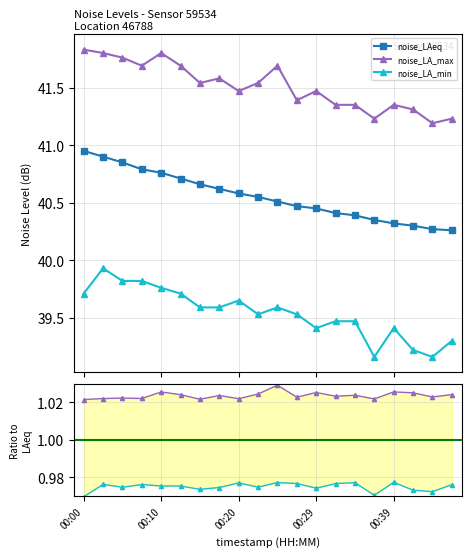

Reading left to right, what are all the values shown in this chart?

noise_LAeq: 41.0	40.9	40.9	40.8	40.8	40.7	40.7	40.6	40.6	40.5	40.5	40.5	40.5	40.4	40.4	40.4	40.3	40.3	40.3	40.3
noise_LA_max: 41.8	41.8	41.8	41.7	41.8	41.7	41.5	41.6	41.5	41.5	41.7	41.4	41.5	41.4	41.4	41.2	41.4	41.3	41.2	41.2
noise_LA_min: 39.7	39.9	39.8	39.8	39.8	39.7	39.6	39.6	39.6	39.5	39.6	39.5	39.4	39.5	39.5	39.2	39.4	39.2	39.2	39.3